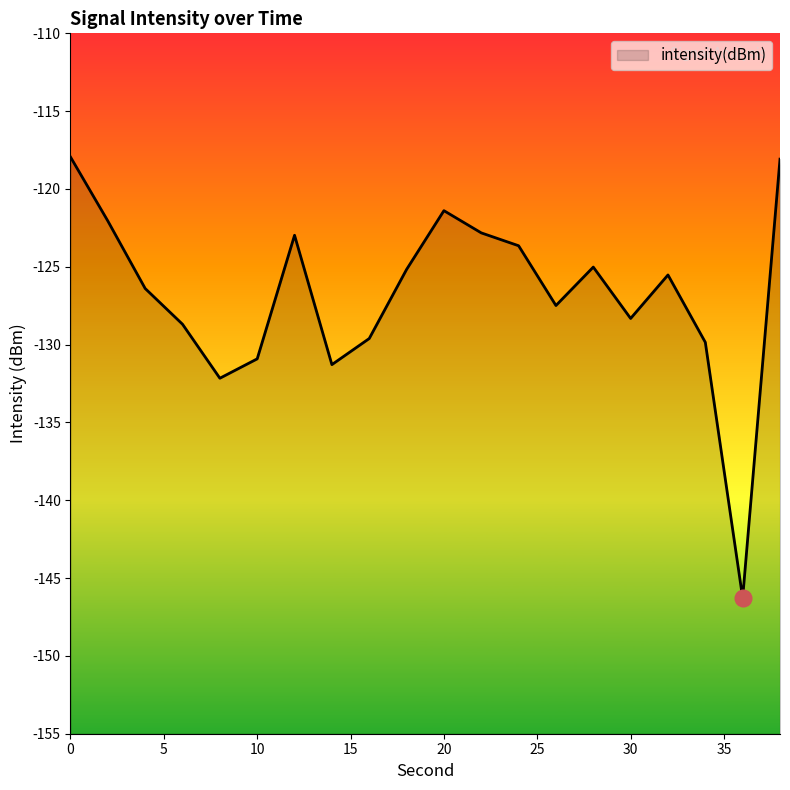

What is the smallest value displayed?

-146.3